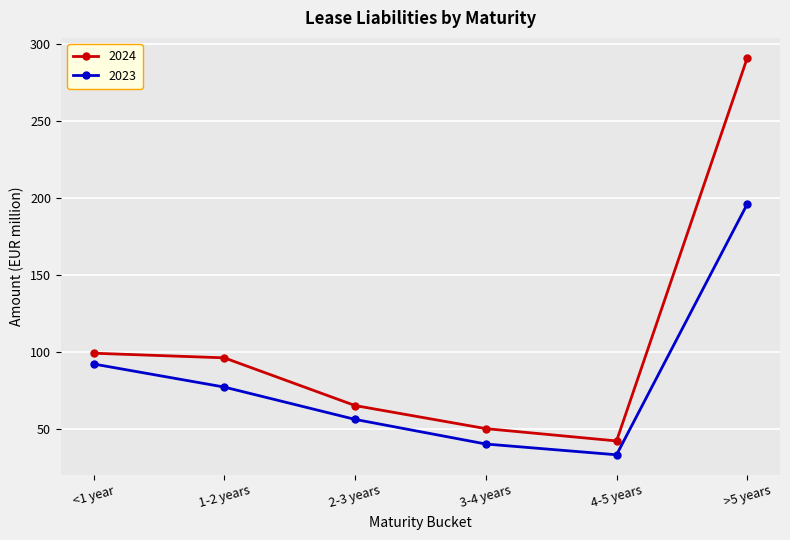

Rank the series by their maximum value, from highest to lowest.

2024, 2023